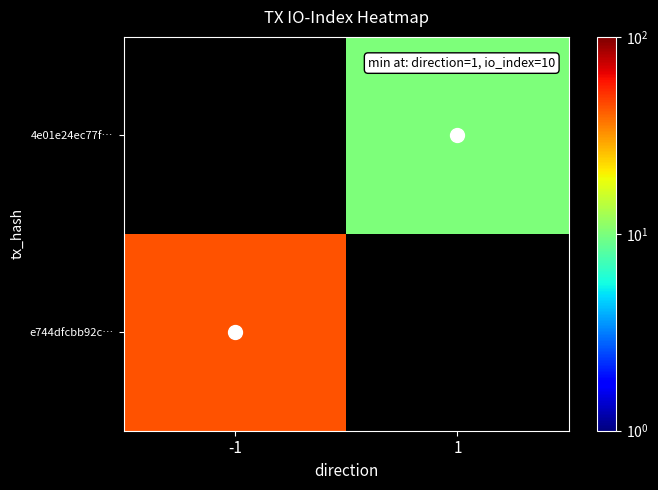

At which category does the chart reach its peak across all series?

-1